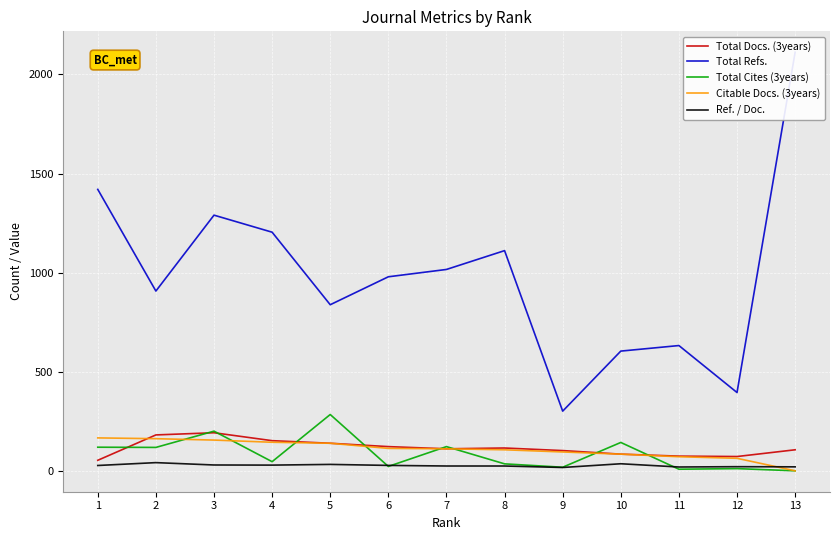

What are all the series names shown in the legend?

Total Docs. (3years), Total Refs., Total Cites (3years), Citable Docs. (3years), Ref. / Doc.